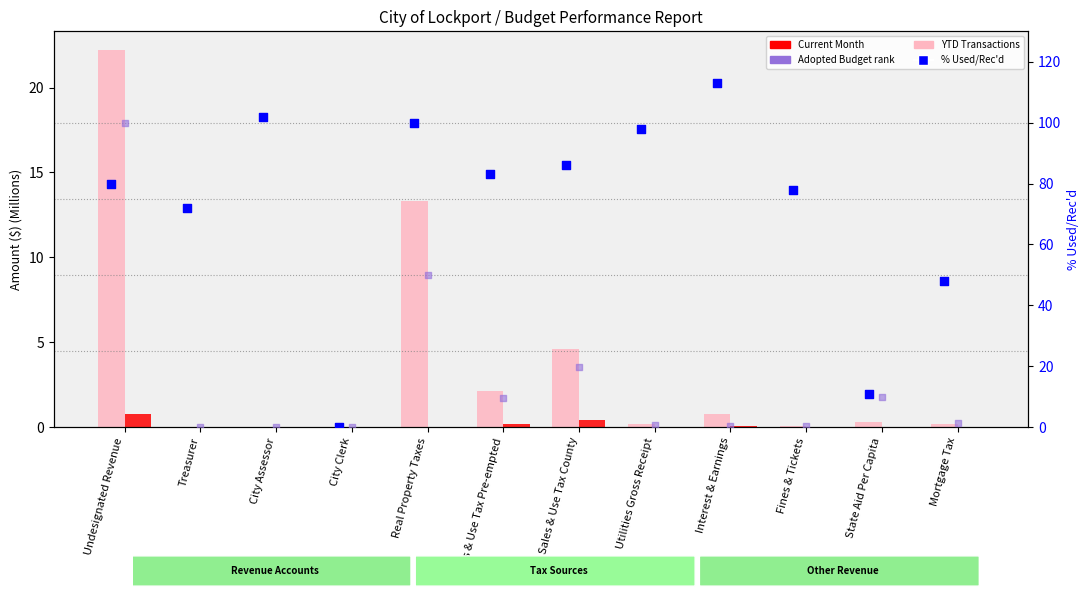

At how many categories does at least one series exceed 10?

11